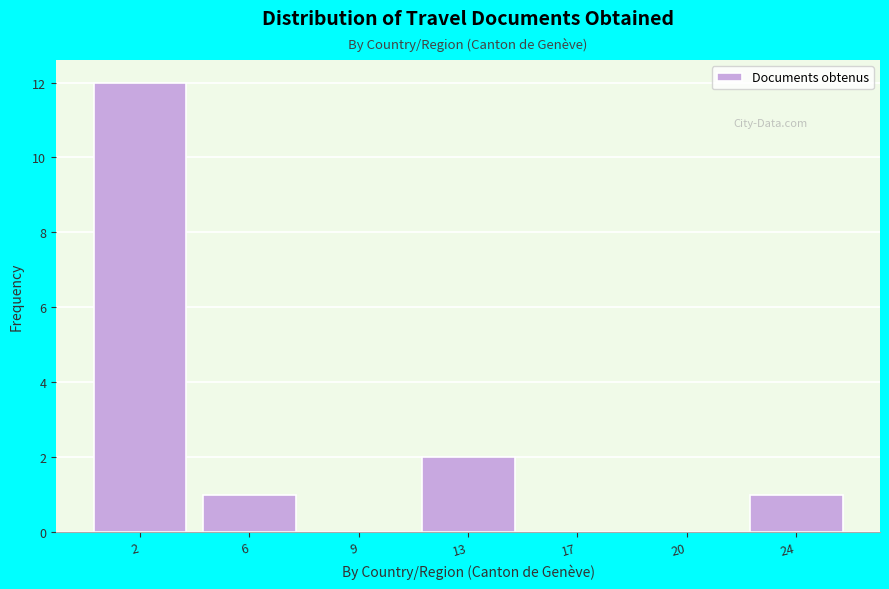

Reading right to left, transcribe all the data shown in this chart.

24=1	20=0	17=0	13=2	9=0	6=1	2=12